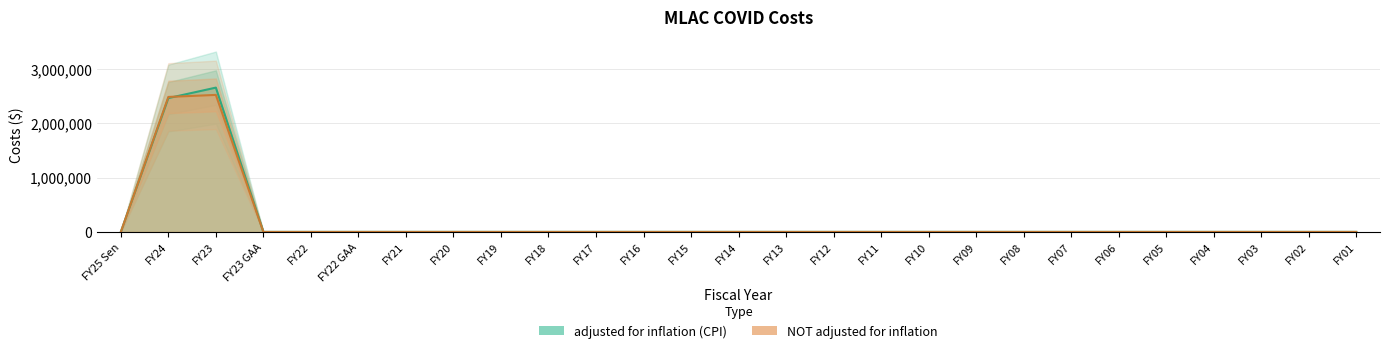

Is the value of adjusted for inflation (CPI) at FY07 greater than the value of NOT adjusted for inflation at FY08?

No